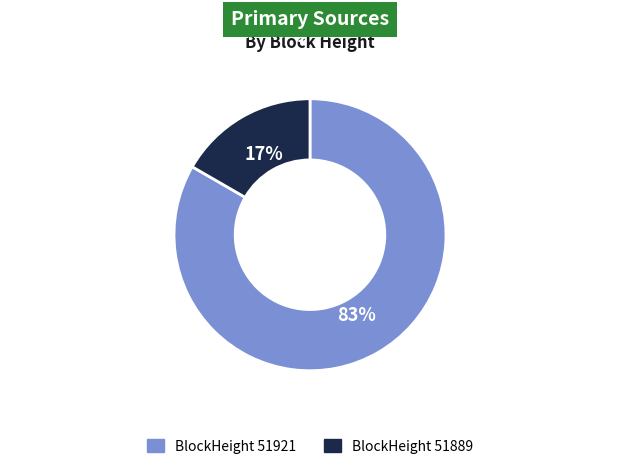

Is there any slice that represents more than half of the pie?

Yes